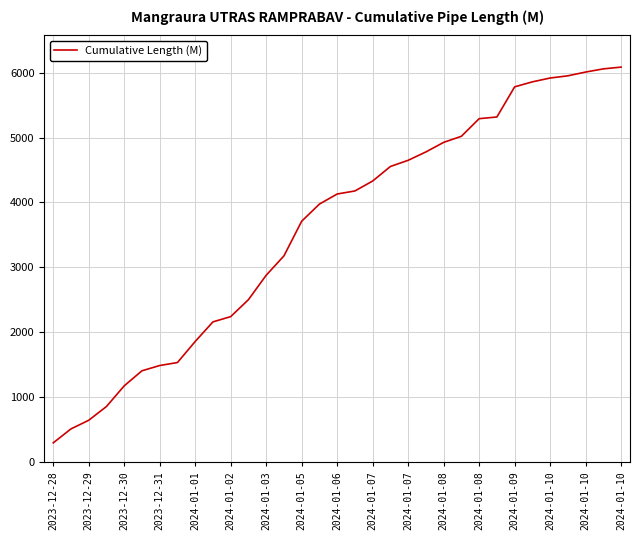

What is the greatest value displayed?

6084